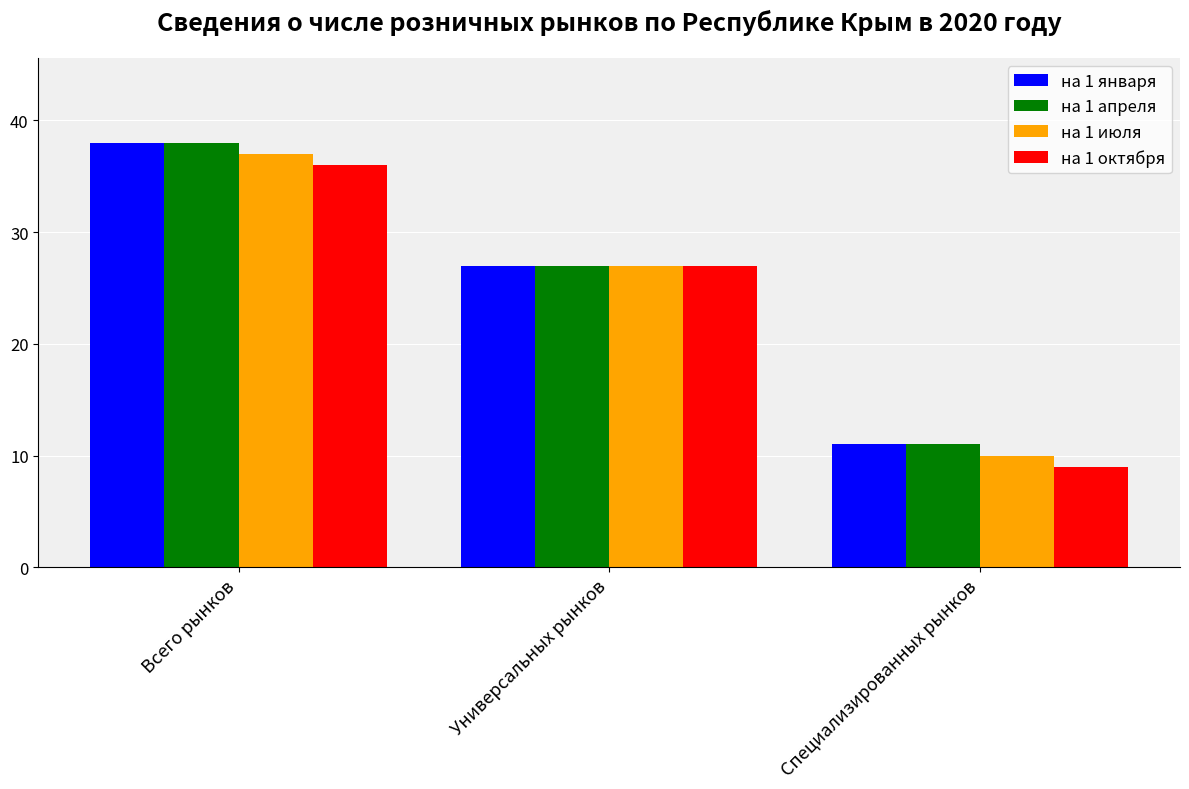

True or false: на 1 июля has a value of 10 at Специализированных рынков.

True